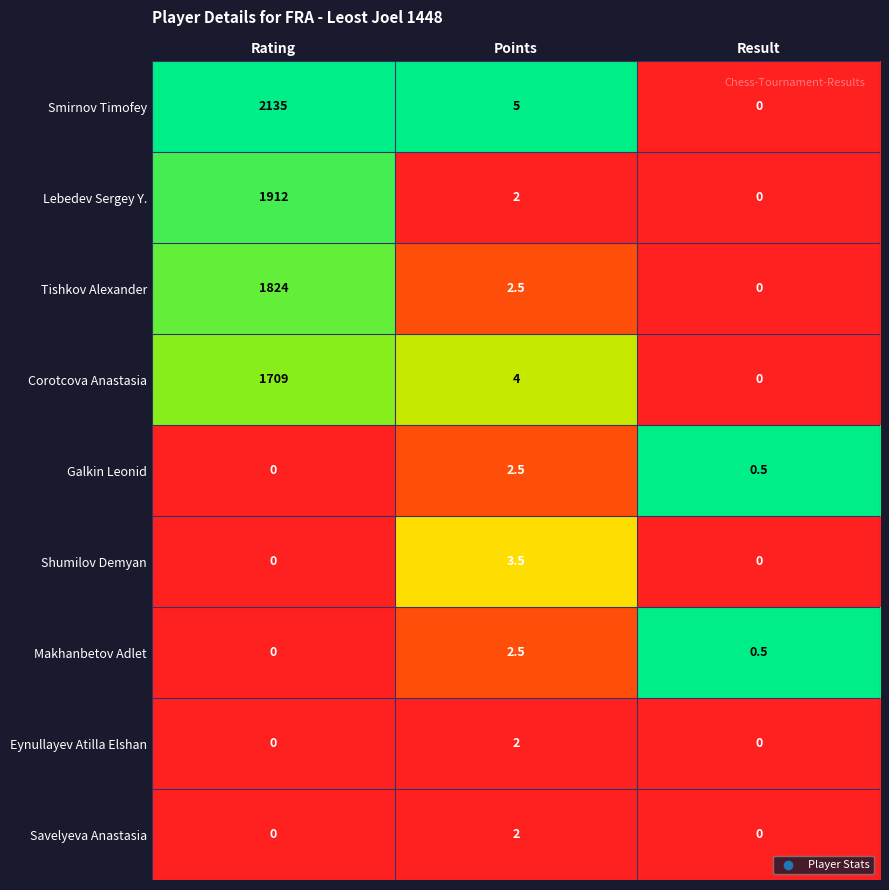

True or false: Eynullayev Atilla Elshan has a value of 0.0 at Result.

True